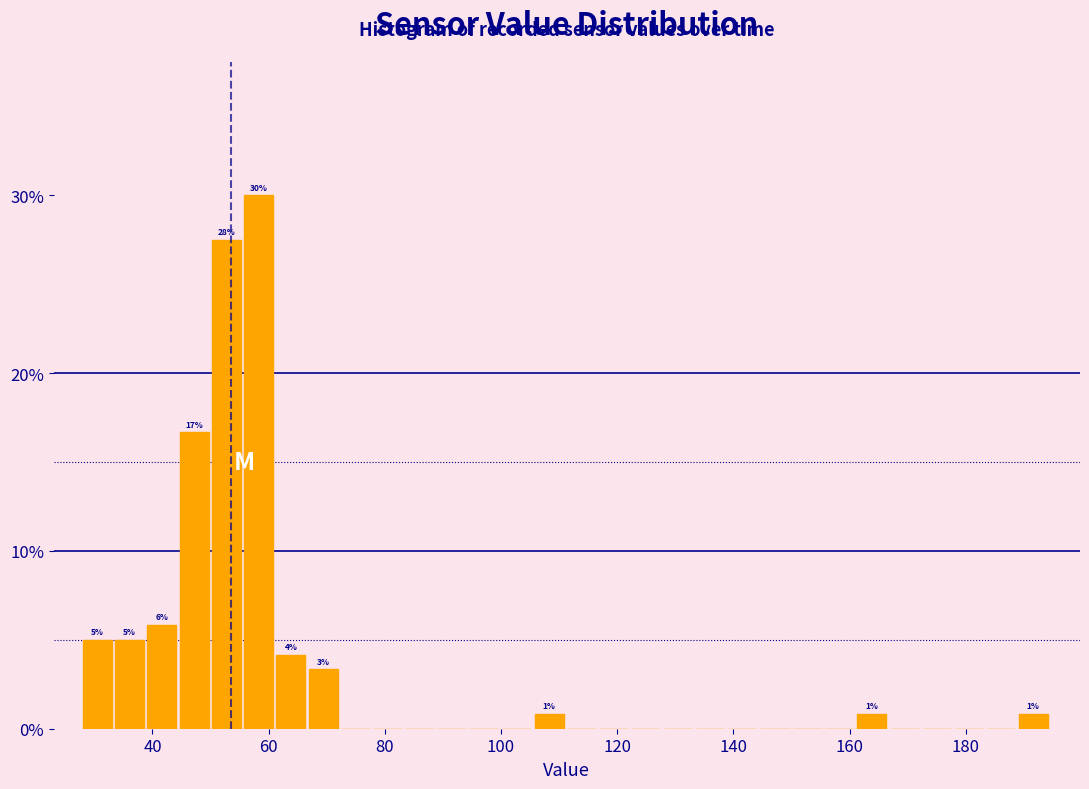

Read against the x-axis, roughly where is the centre of the tallest bar?

58